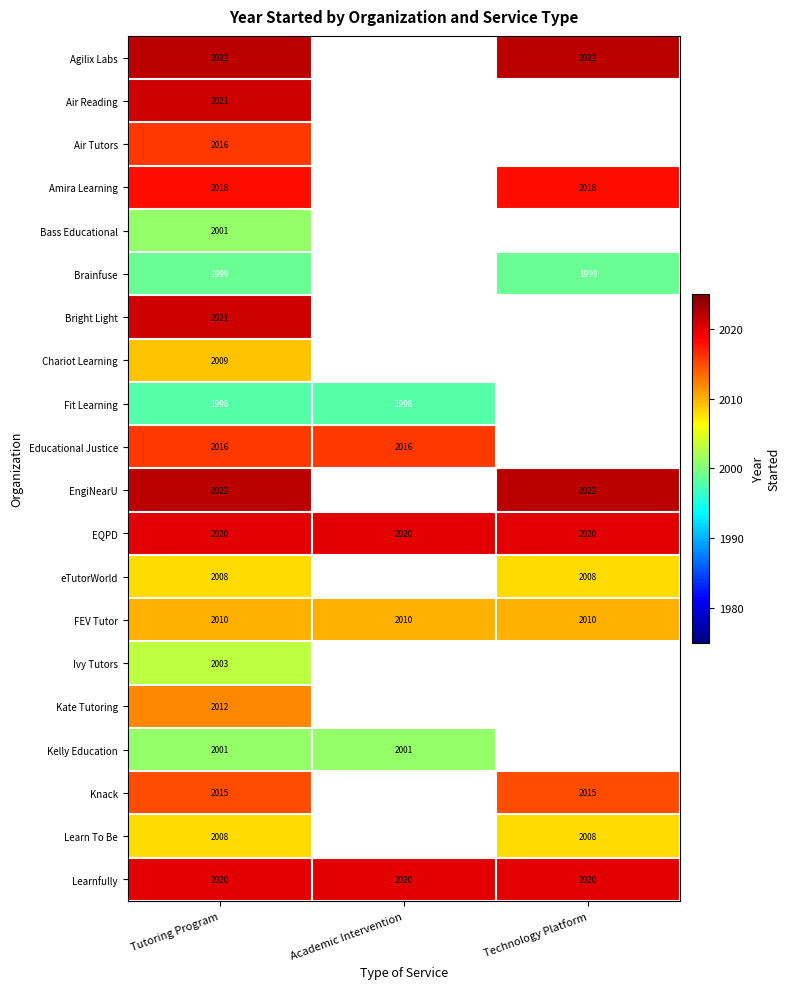

What is the minimum value shown in the chart?

1998.0